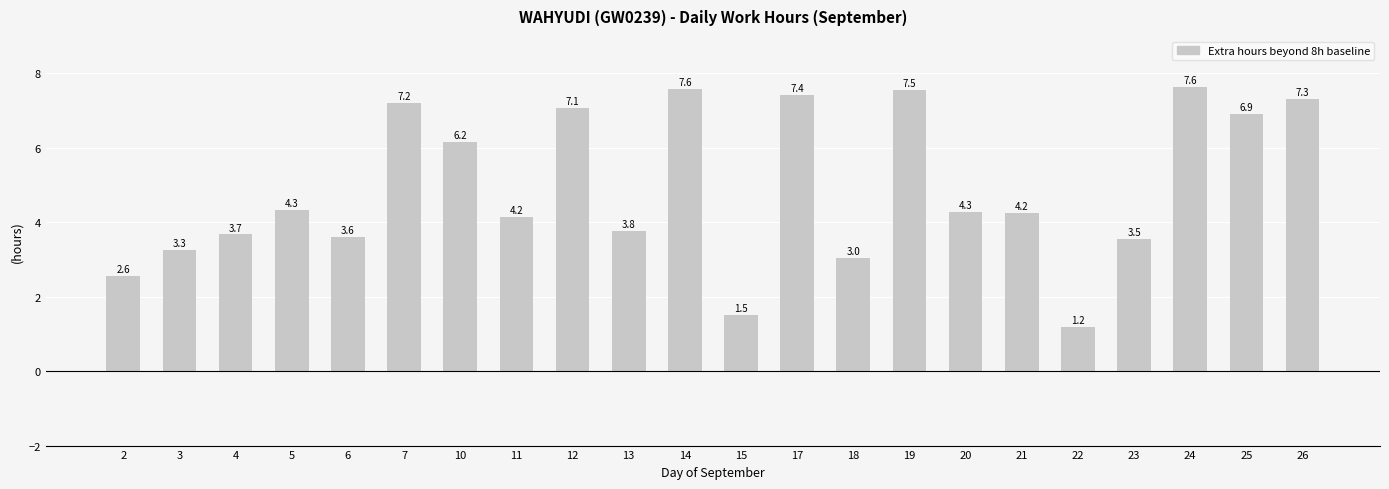

What is the value of the 20th bar from the left?

7.6